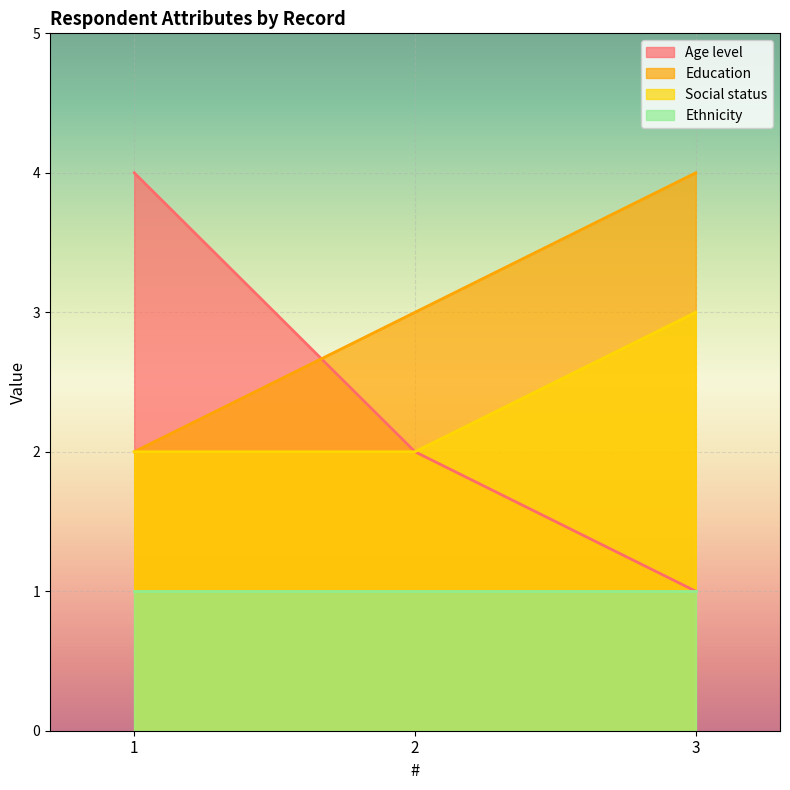

Between 1 and 2, which series saw the biggest shift?

Age level